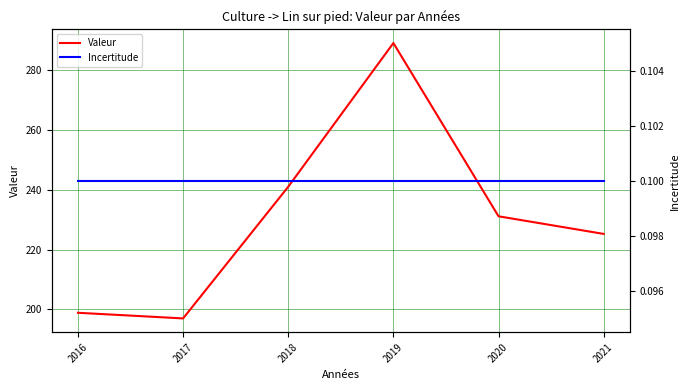

The Incertitude series shows 0.1 at 2018. True or false?

False